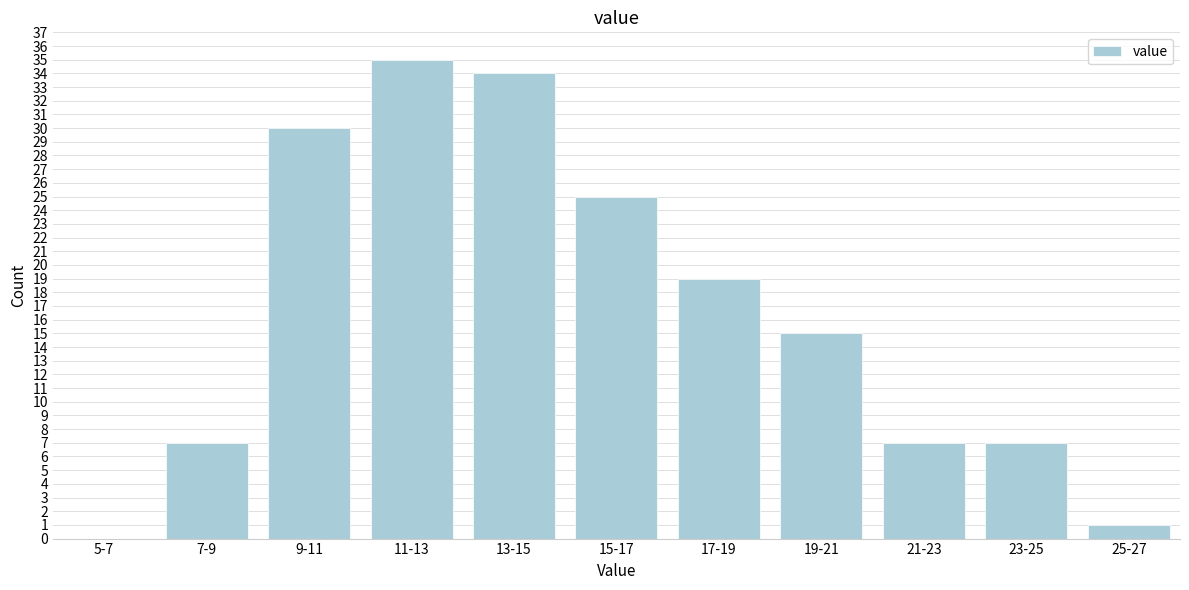

Reading left to right, list all the values displayed in this chart.

5-7=0	7-9=7	9-11=30	11-13=35	13-15=34	15-17=25	17-19=19	19-21=15	21-23=7	23-25=7	25-27=1